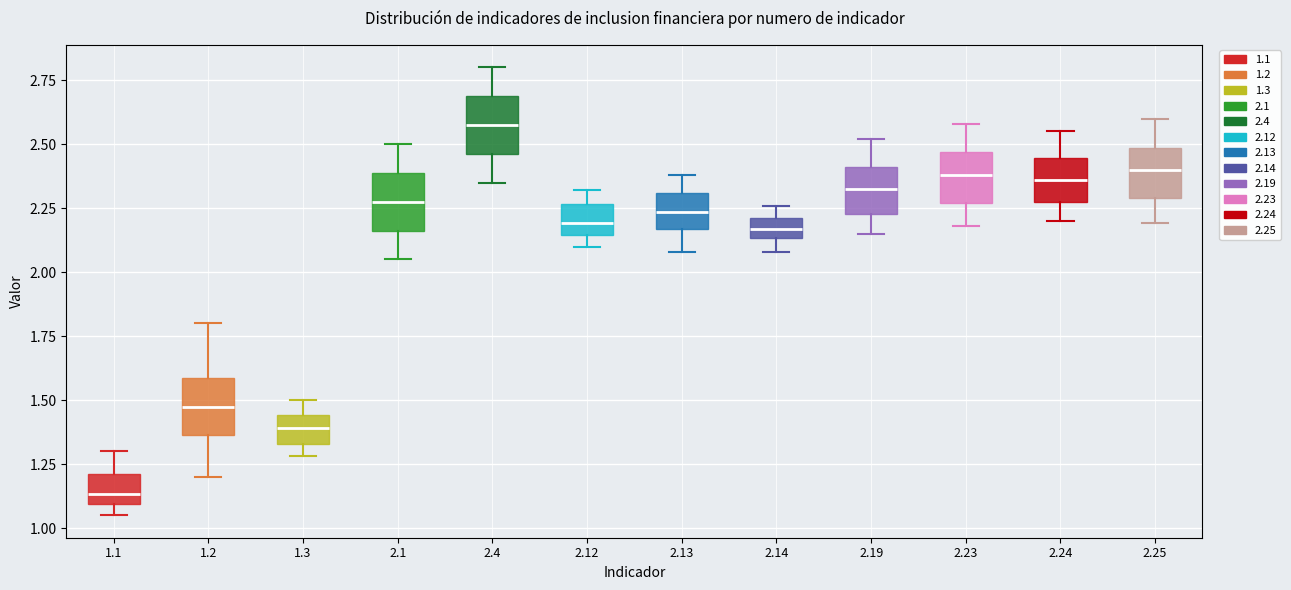

Reading left to right, transcribe this box plot: for each box, give where its median line is, the range the box spans, and where its two whiskers end, as read against the y-axis. The values are not printed on the chart, so give them approximately, as read against the axis.

1.1: median 1.15, box 1.10 to 1.20, whiskers 1.05 to 1.30
1.2: median 1.50, box 1.35 to 1.60, whiskers 1.20 to 1.80
1.3: median 1.40, box 1.35 to 1.45, whiskers 1.30 to 1.50
2.1: median 2.30, box 2.15 to 2.40, whiskers 2.05 to 2.50
2.4: median 2.60, box 2.45 to 2.70, whiskers 2.35 to 2.80
2.12: median 2.20, box 2.15 to 2.25, whiskers 2.10 to 2.30
2.13: median 2.25, box 2.15 to 2.30, whiskers 2.10 to 2.40
2.14: median 2.15 (inside the box), box 2.15 to 2.20, whiskers 2.10 to 2.25
2.19: median 2.35, box 2.25 to 2.40, whiskers 2.15 to 2.50
2.23: median 2.40, box 2.25 to 2.45, whiskers 2.20 to 2.60
2.24: median 2.35, box 2.25 to 2.45, whiskers 2.20 to 2.55
2.25: median 2.40, box 2.30 to 2.50, whiskers 2.20 to 2.60